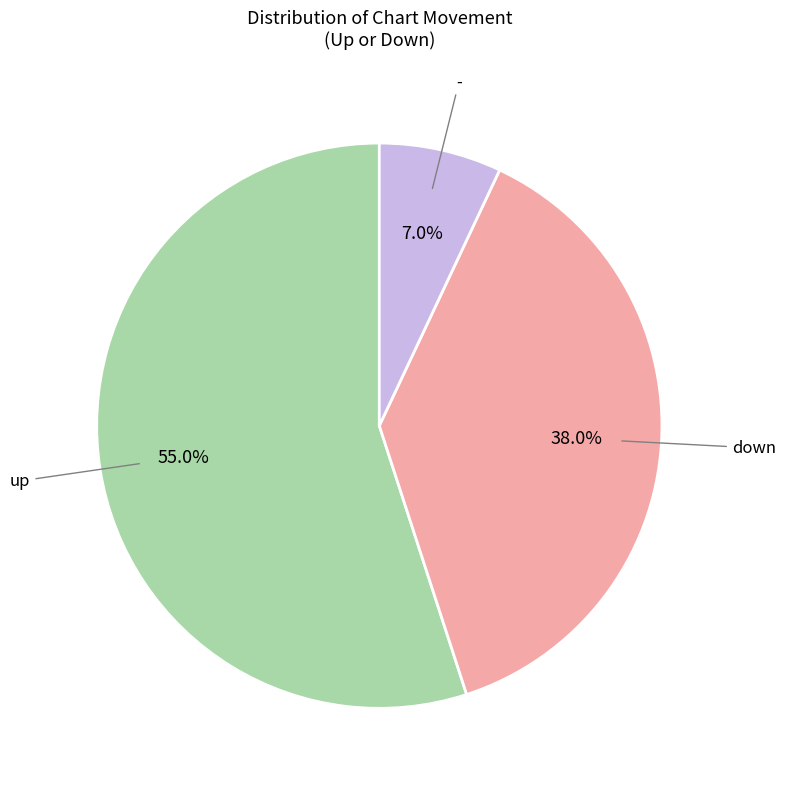

Is there a majority slice in this chart?

Yes